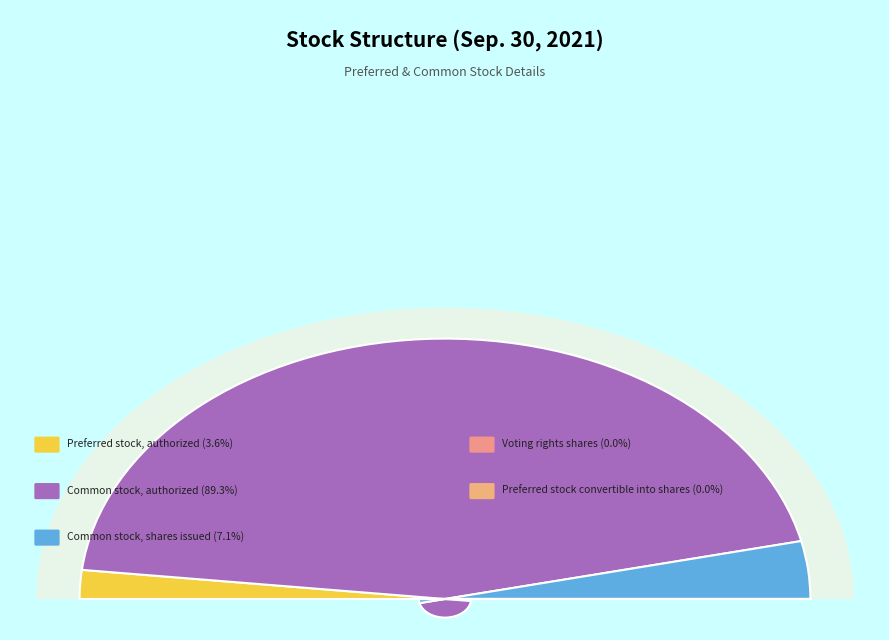

Which slice is the smallest?

Voting rights shares